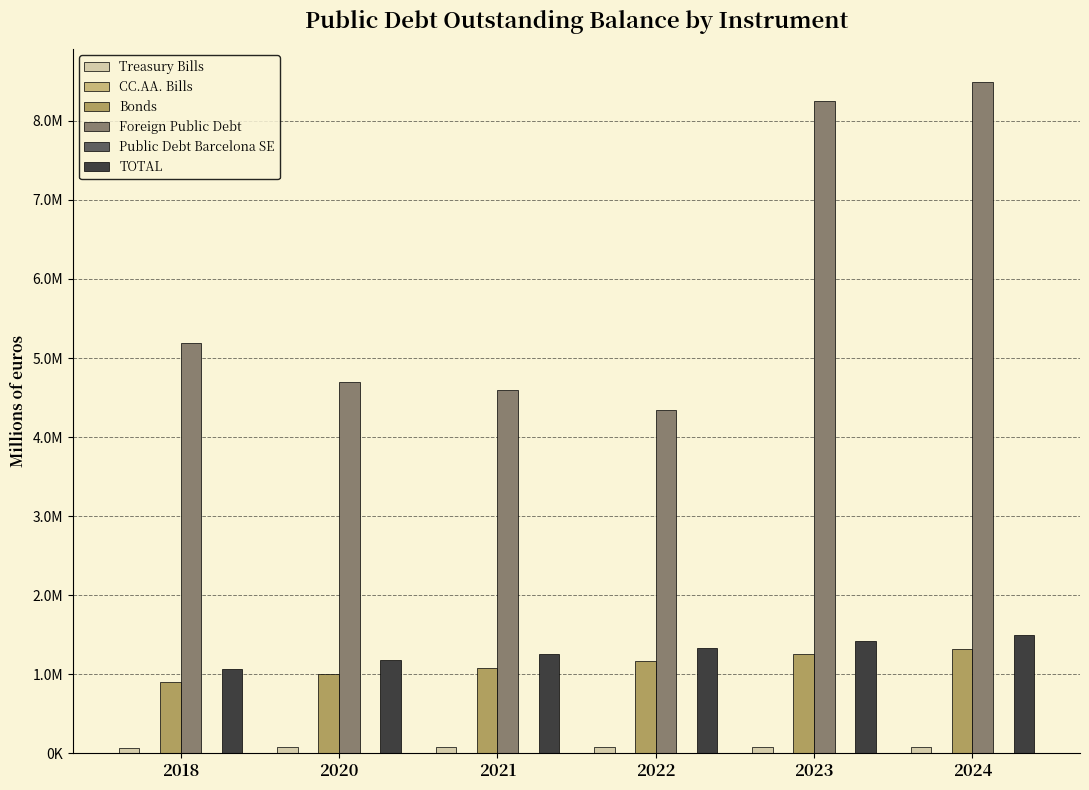

Reading right to left, transcribe all the data shown in this chart.

Treasury Bills: 74679.7	71599.3	74881.0	79409.6	79765.7	70442.2
CC.AA. Bills: 408.3	301.9	165.8	369.3	396.4	303.8
Bonds: 1312820.6	1251602.2	1161554.3	1072862.8	1005941.4	894417.8
Foreign Public Debt: 8487736.2	8252171.3	4339951.8	4599286.5	4692674.9	5192055.3
Public Debt Barcelona SE: 1945.2	1929.2	1983.5	2263.9	2254.3	3421.1
TOTAL: 1492226.6	1425427.7	1334999.3	1249737.0	1178442.6	1062412.2